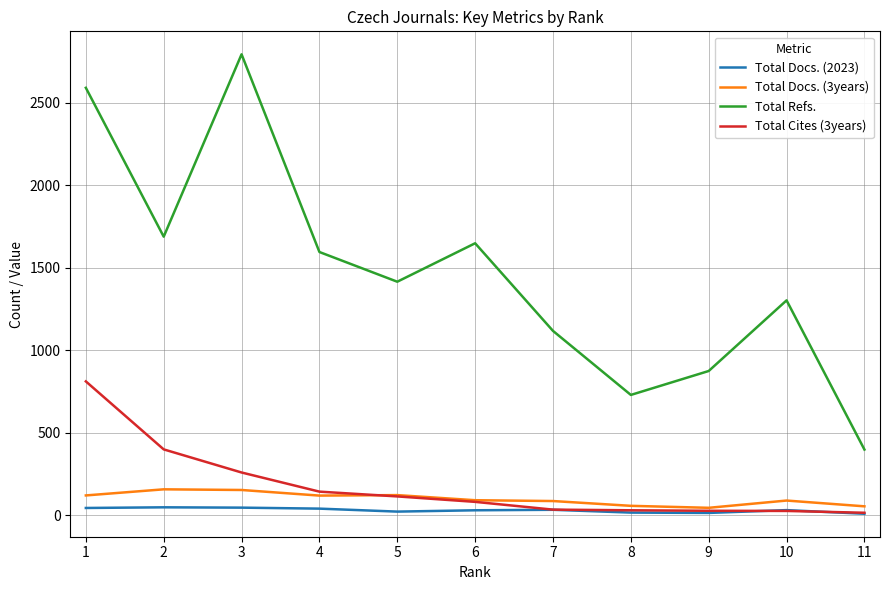

Which series changed the most between 4 and 9?

Total Refs.